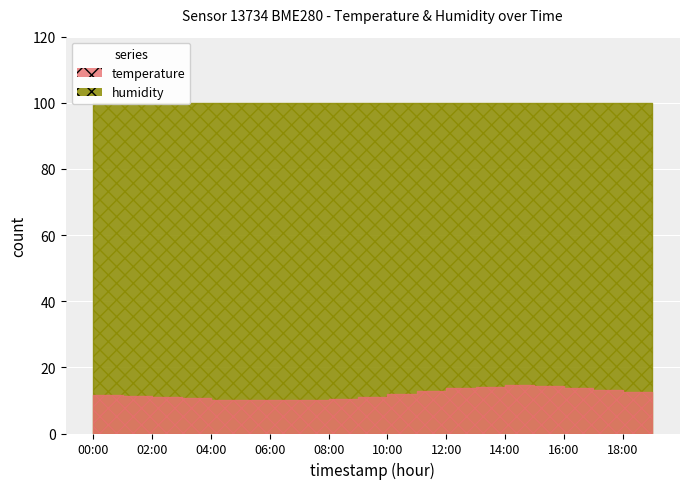

Between 01:00 and 07:00, which is larger?

01:00